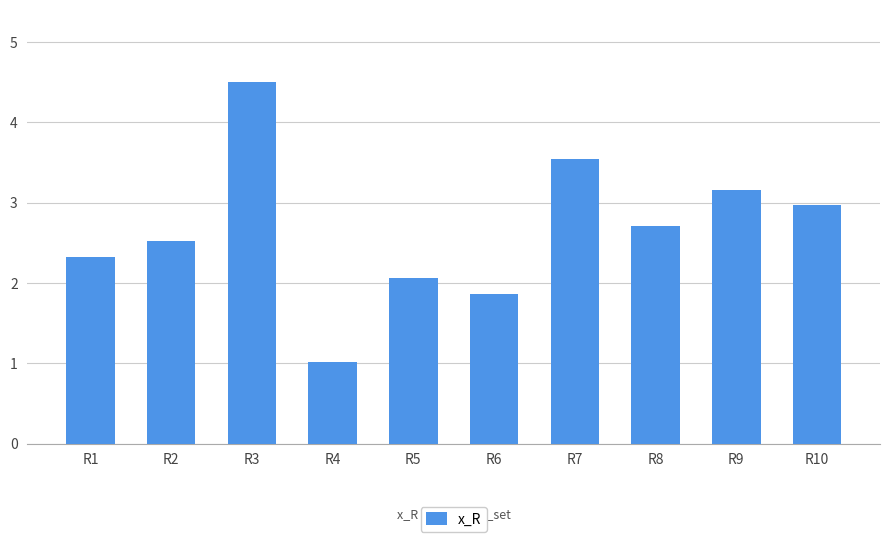

Which label corresponds to the smallest value in the chart?

R4